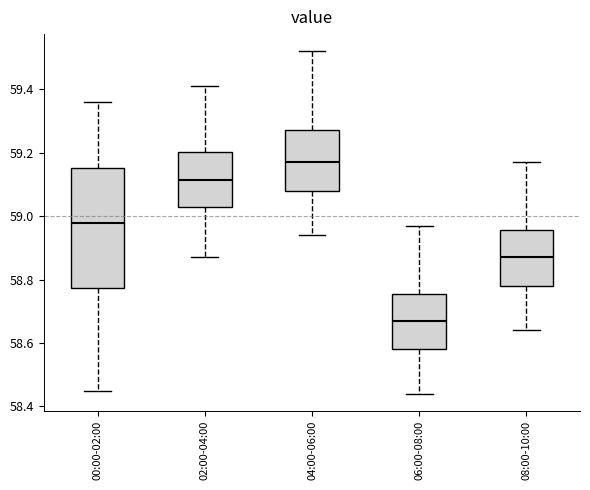

Where does the median line of the box for 04:00-06:00 sit on the y-axis? The values are not printed on the chart, so give them approximately, as read against the axis.

59.18